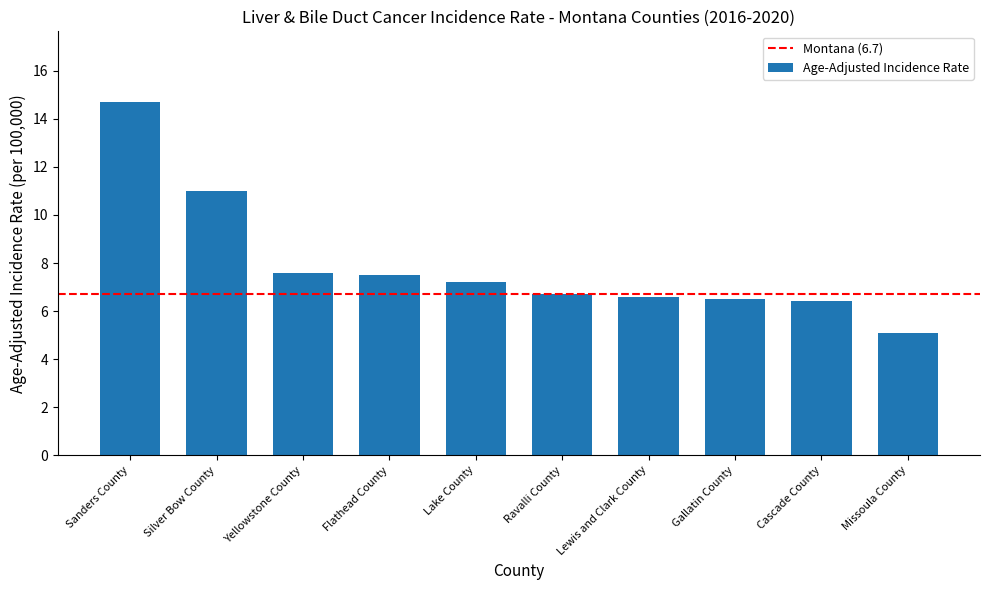

Which category has the highest value across all series?

Sanders County